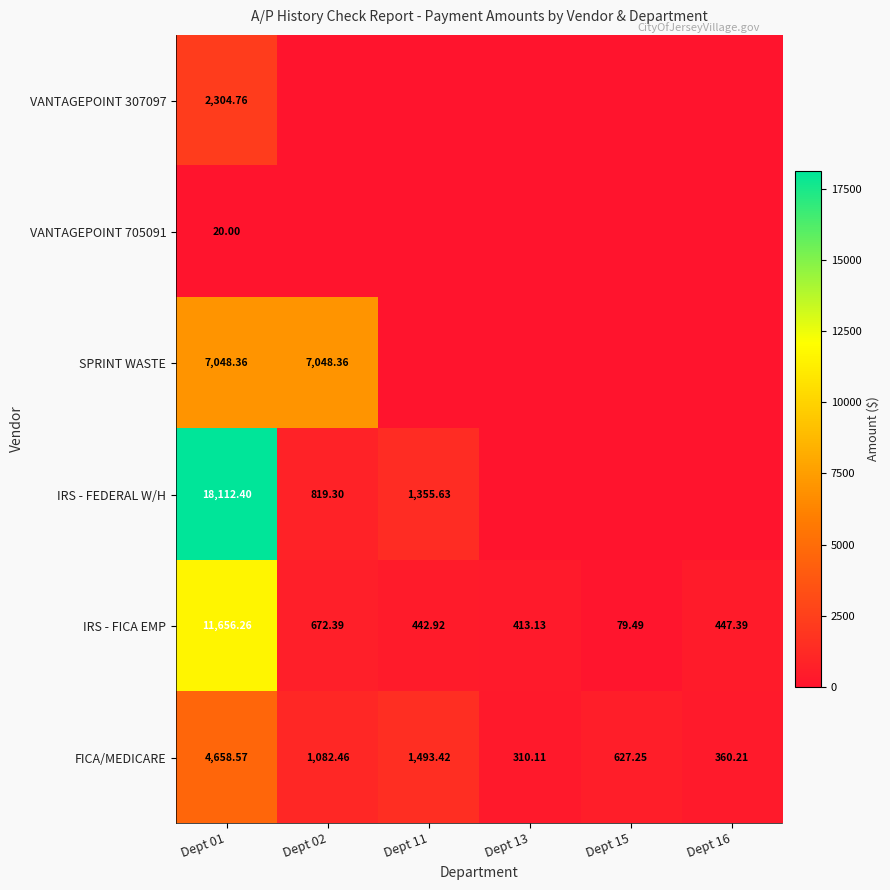

What is the average value of the IRS - FEDERAL W/H series?

3381.2